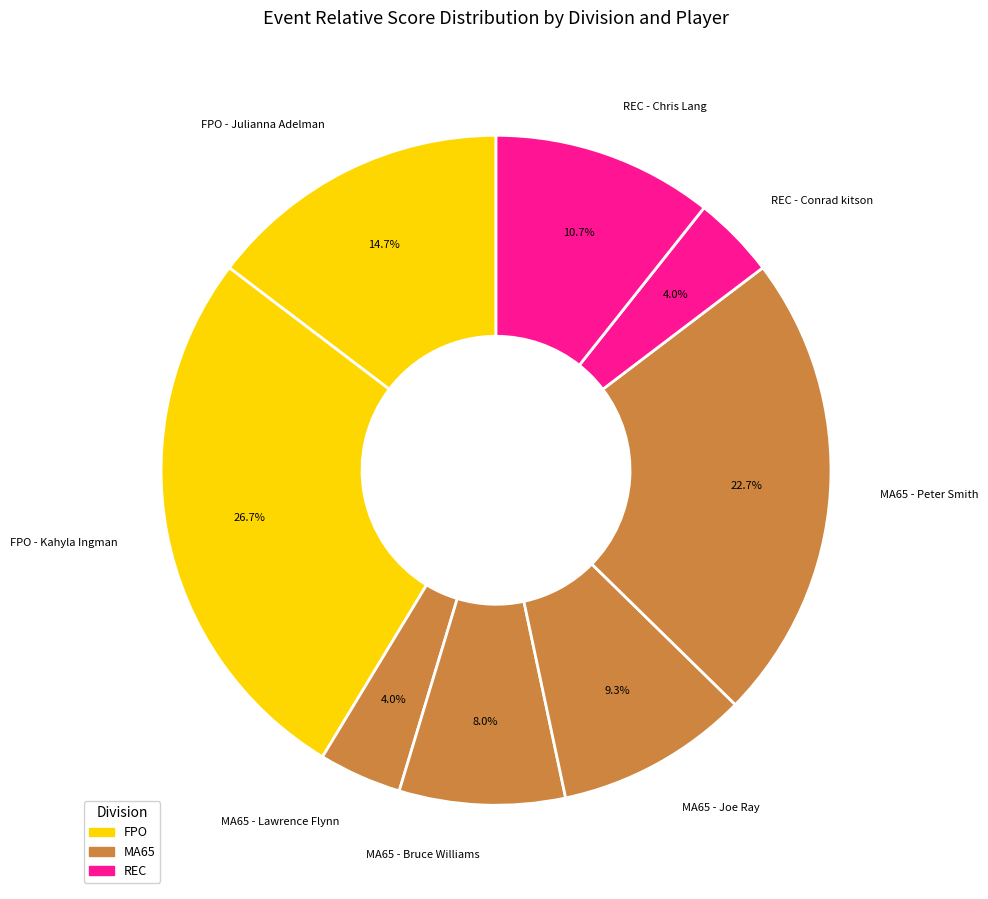

Is there any slice that represents more than half of the pie?

No